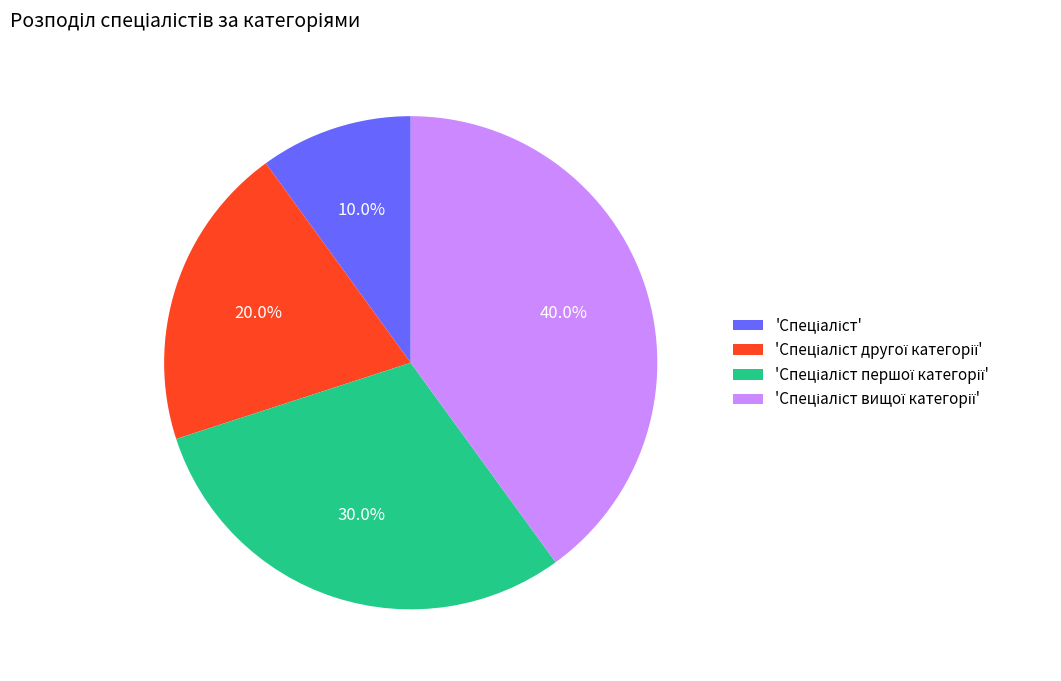

Is there a majority slice in this chart?

No